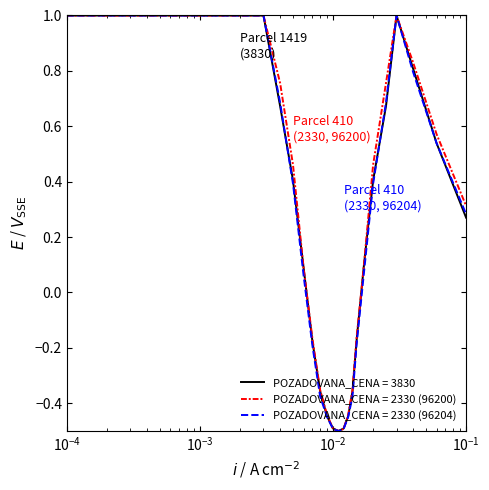

What is the smallest value displayed?

-0.5